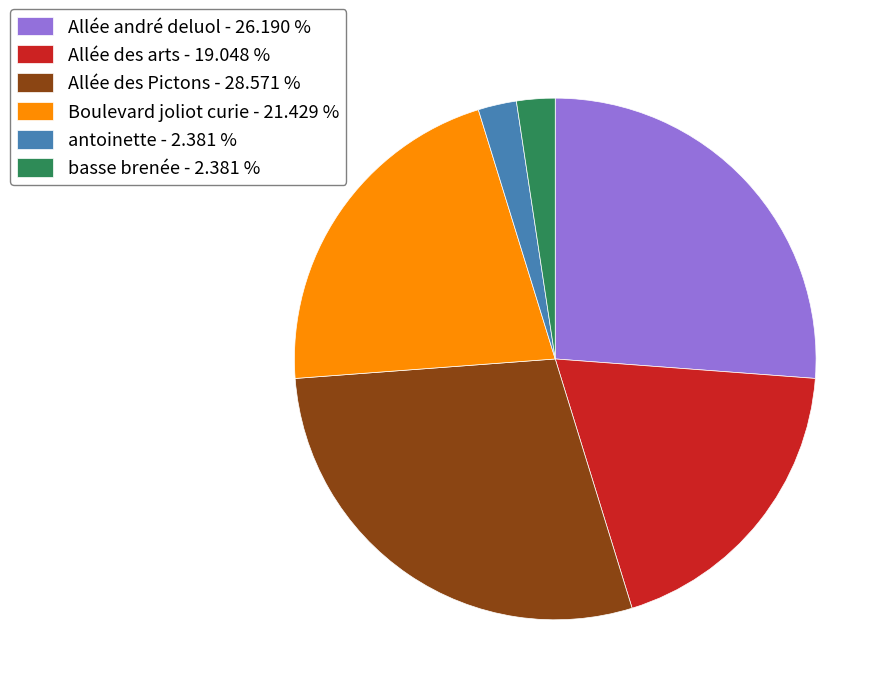

What is the ratio of the value at Allée des Pictons to the value at Boulevard joliot curie?

1.3